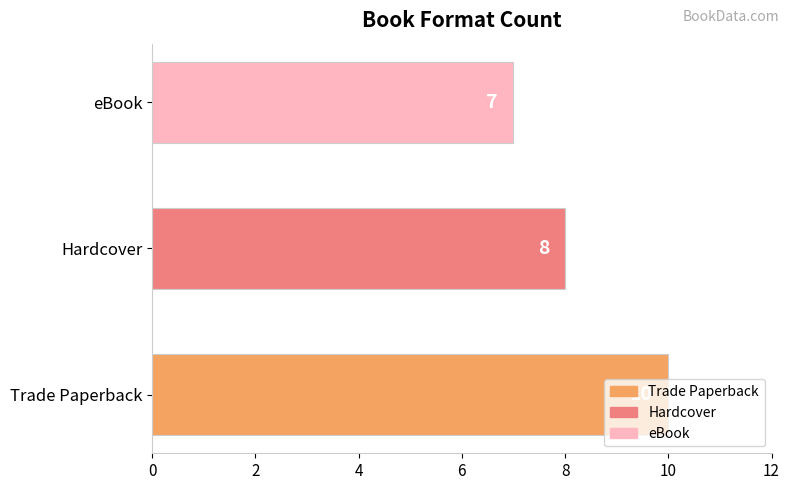

Between Trade Paperback and eBook, which is larger?

Trade Paperback